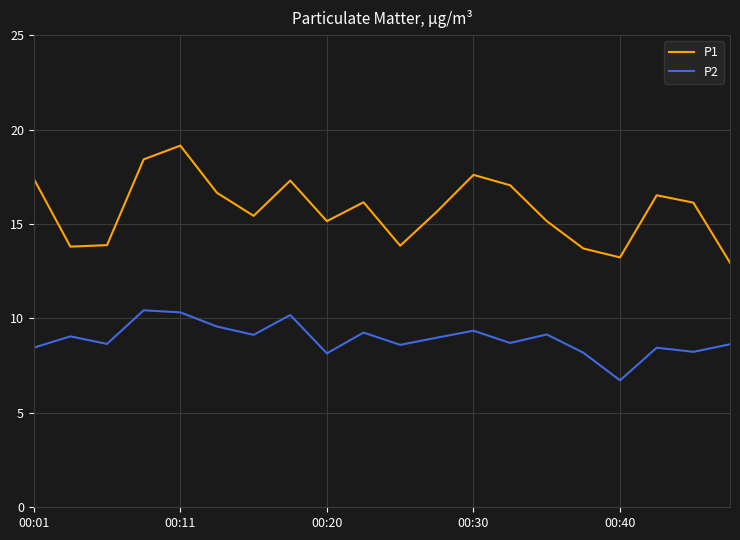

Is this an area chart (filled region under the line)?

No